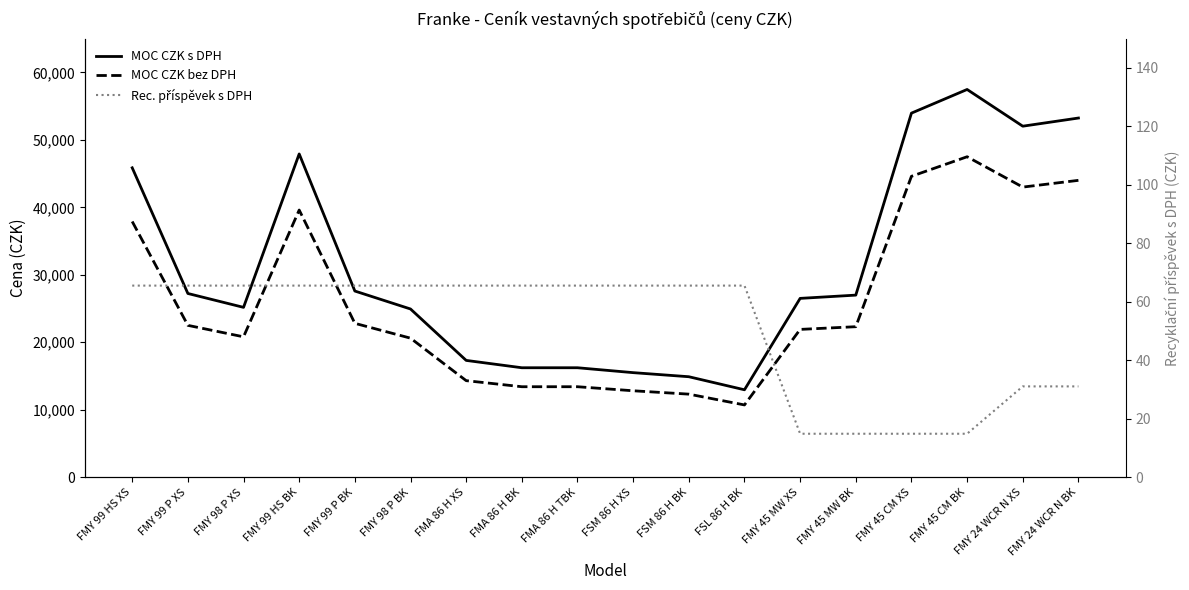

How many interior local valleys does the MOC CZK s DPH series have?

3